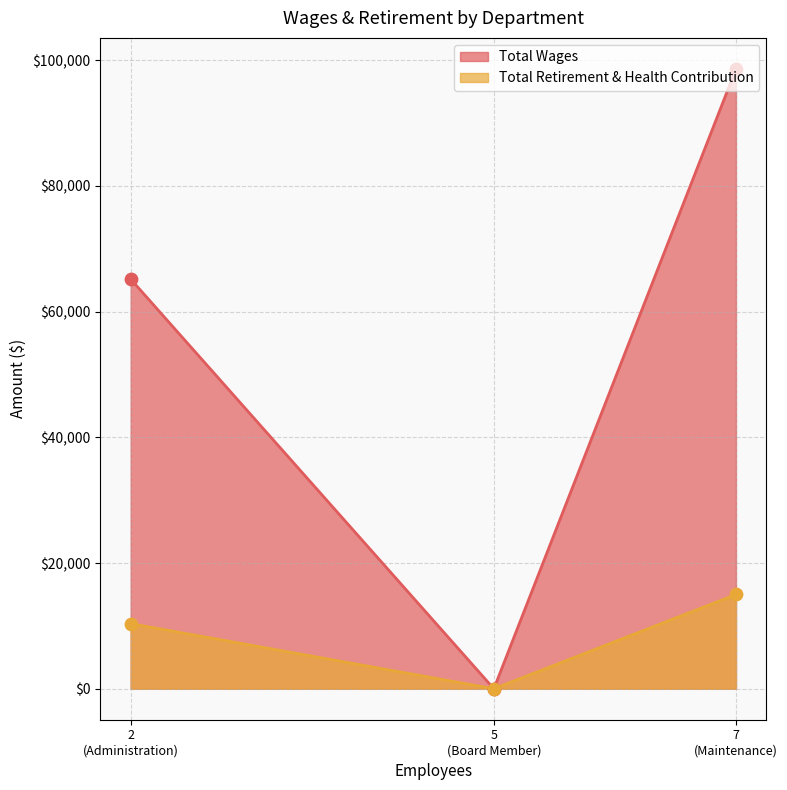

Which series has the largest total across all categories?

Total Wages